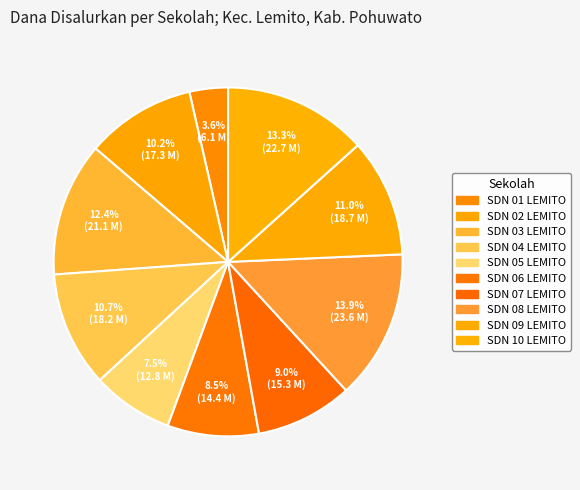

To the nearest percent, what is the average slice percentage?

10%